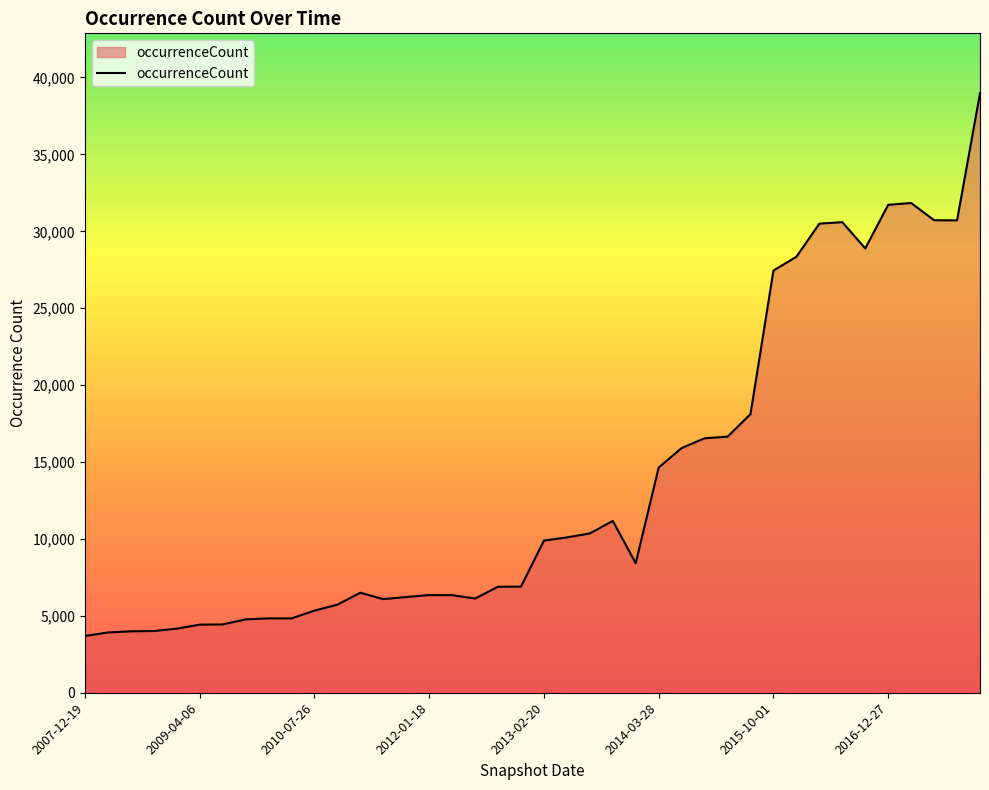

What is the difference between the maximum and minimum values?

35284